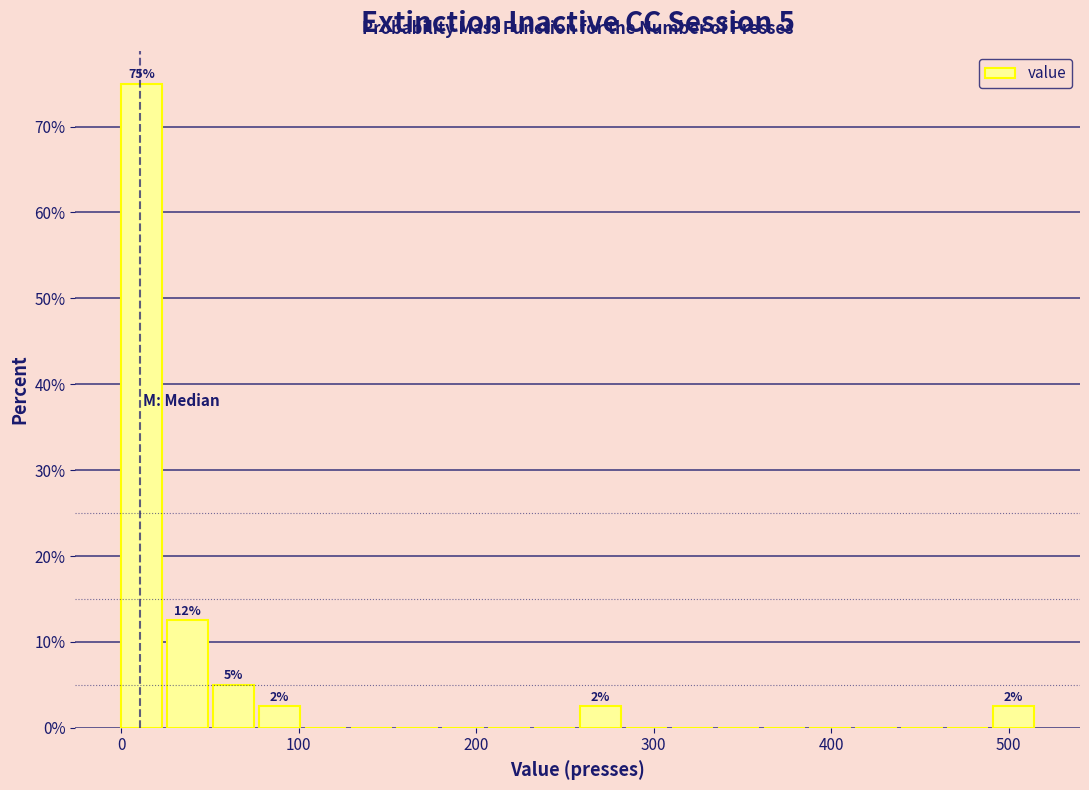

Around what value on the x-axis is the tallest bar? Give the approximate position of its centre, as read against the axis.

10